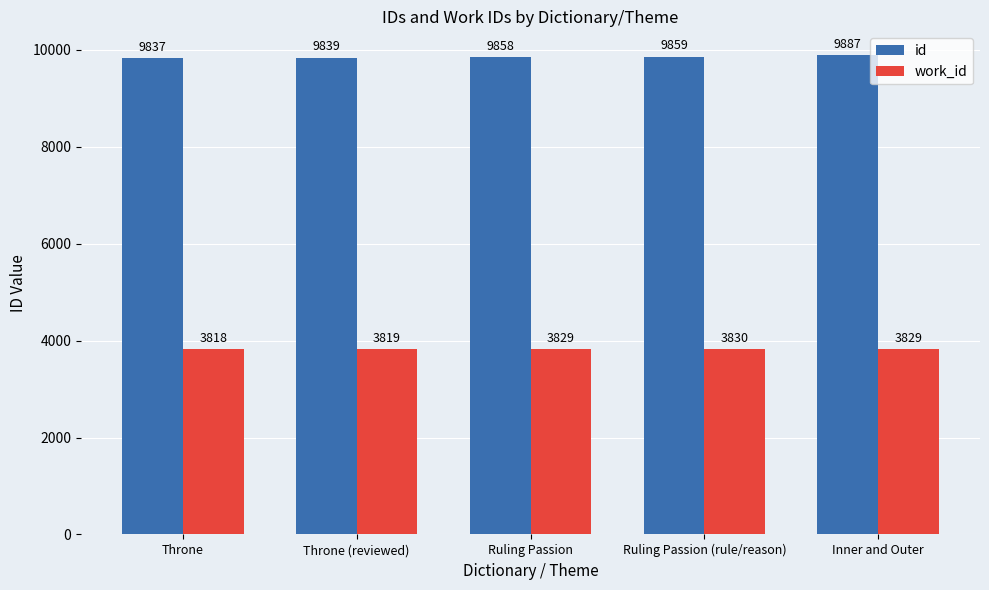

What is the label of the 1st bar from the right?

Inner and Outer